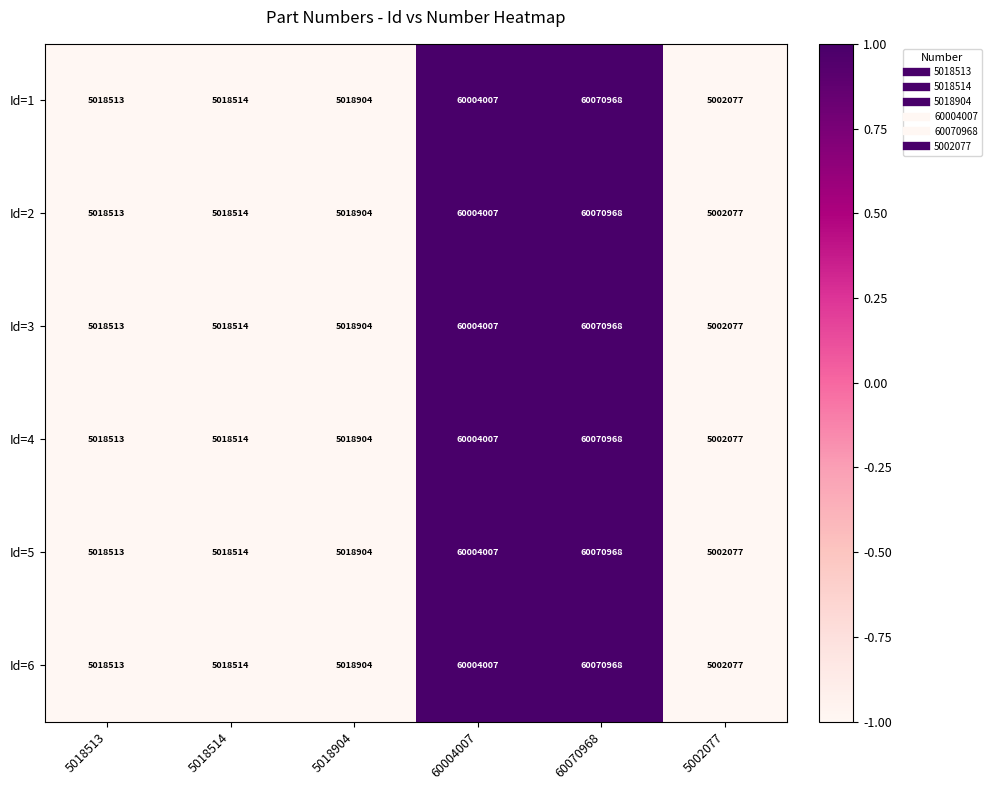

At which label is Id=5 closest to 32536522?

60004007